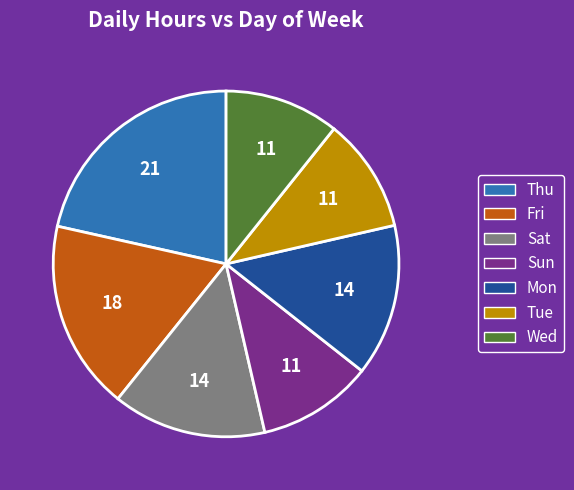

The Tue slice represents 11% of the pie. True or false?

True